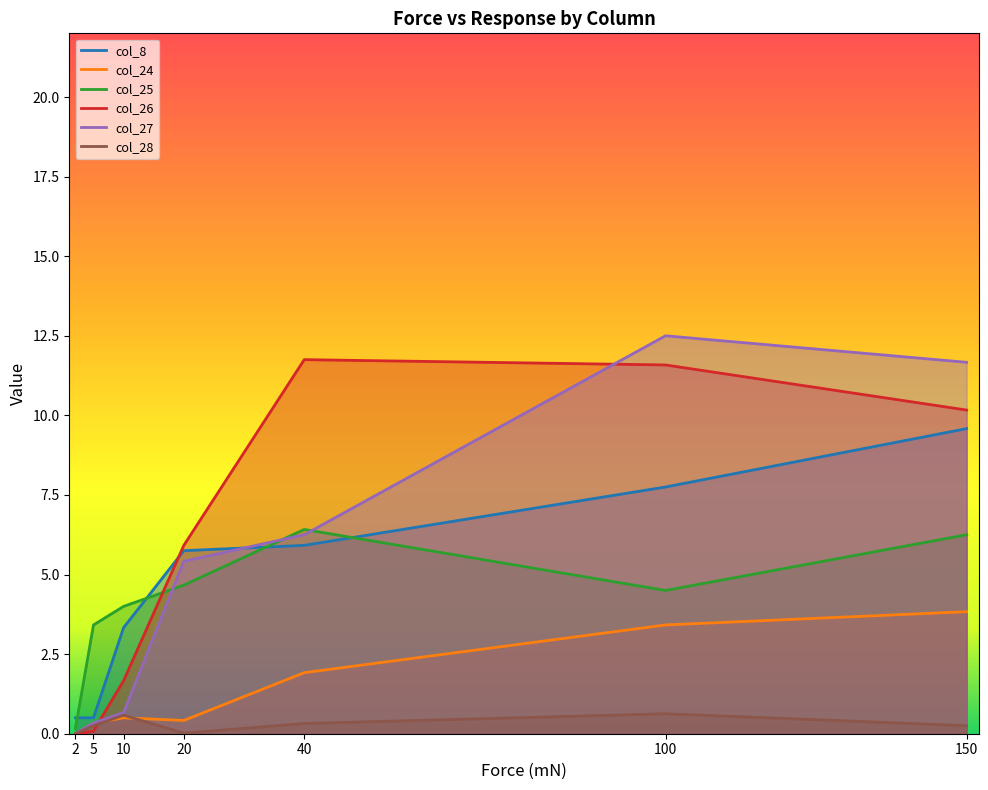

Rank the series by their maximum value, from lowest to highest.

col_28, col_24, col_25, col_8, col_26, col_27